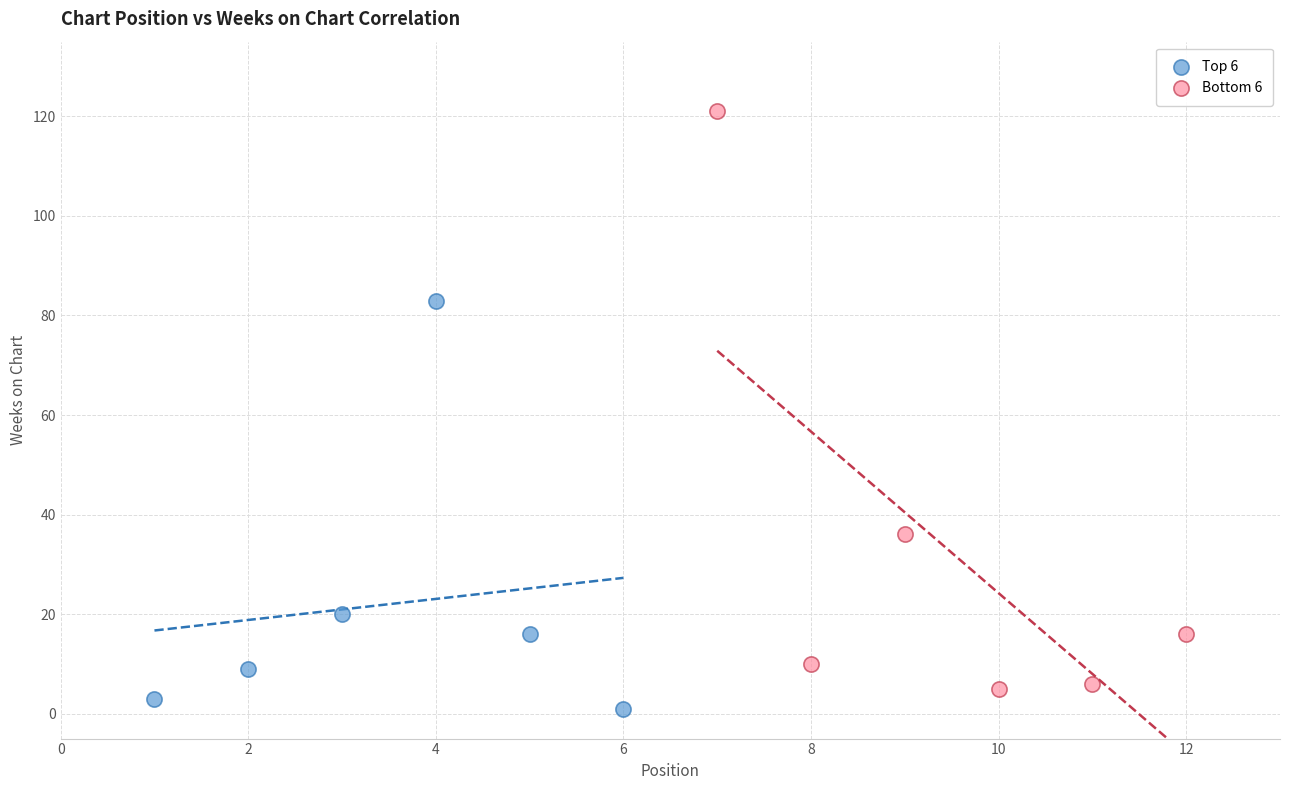

What are all the series names shown in the legend?

Top 6, Bottom 6